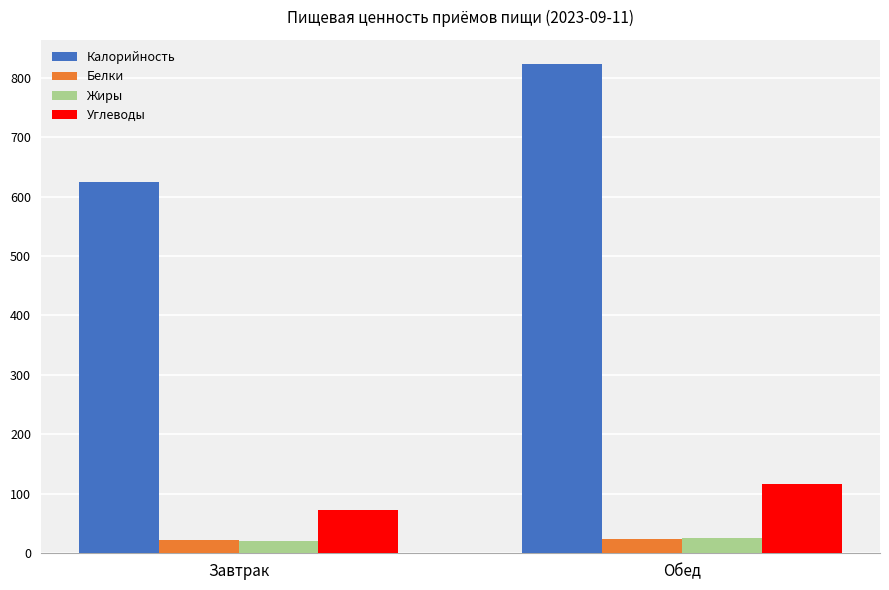

What position from the right is Завтрак?

2